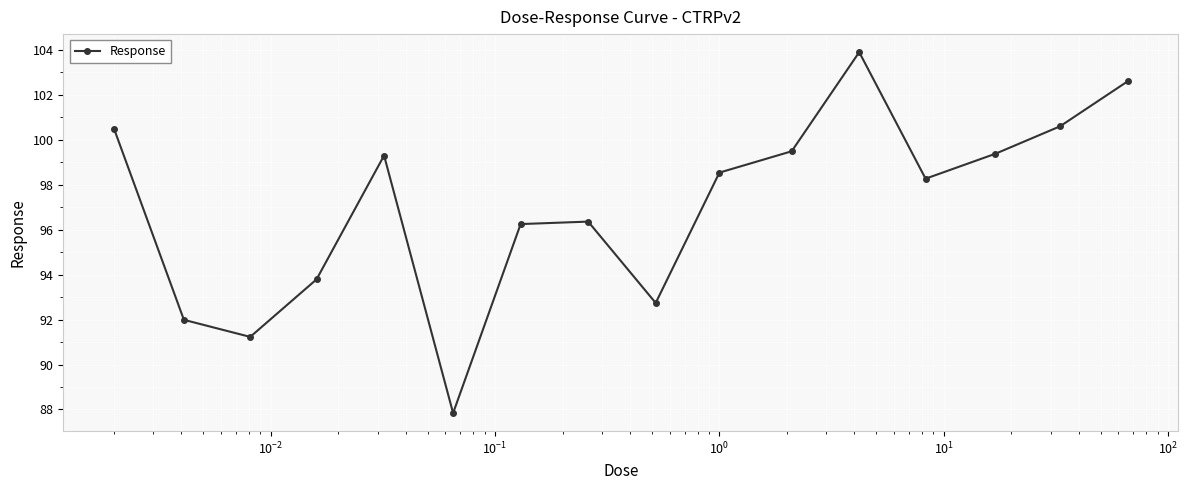

What is the difference between the maximum and minimum values?

16.1